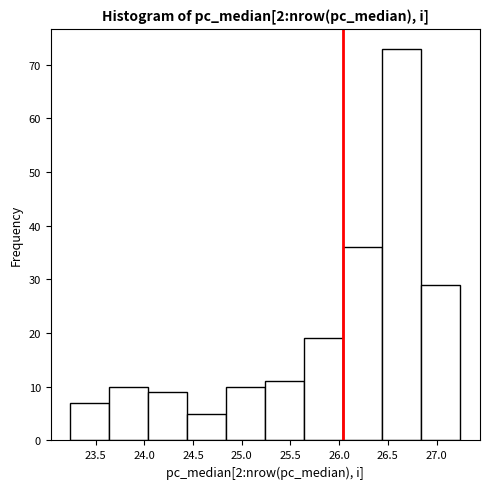

Reading left to right, list every bar in this chart as the range it spans on the x-axis followed by its height. Neither the bar edges nor the heights are printed on the chart, so give them approximately, as read against the axes.

23.25 to 23.65: 7
23.65 to 24.05: 10
24.05 to 24.45: 9
24.45 to 24.85: 5
24.85 to 25.25: 10
25.25 to 25.65: 11
25.65 to 26.05: 19
26.05 to 26.45: 36
26.45 to 26.85: 73
26.85 to 27.25: 29